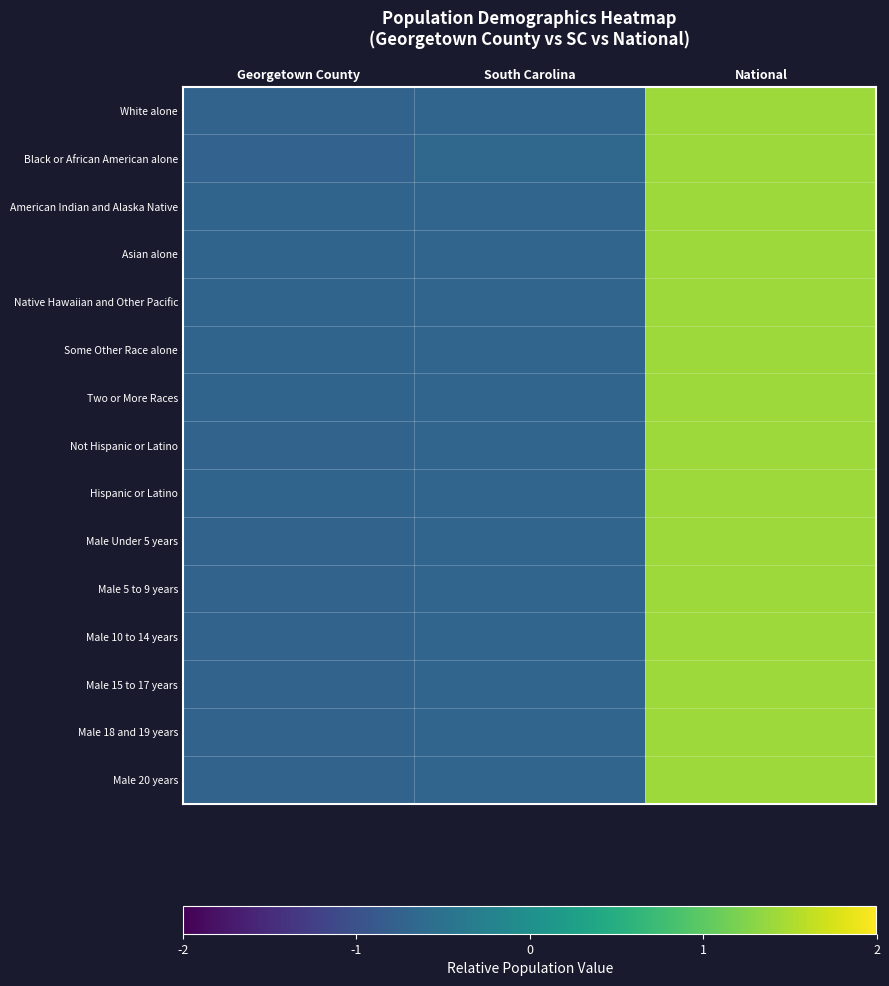

Rank the series by their maximum value, from lowest to highest.

Black or African American alone, Not Hispanic or Latino, Male 20 years, Male 18 and 19 years, Male Under 5 years, Male 5 to 9 years, Male 10 to 14 years, Male 15 to 17 years, White alone, Two or More Races, American Indian and Alaska Native, Some Other Race alone, Native Hawaiian and Other Pacific, Hispanic or Latino, Asian alone